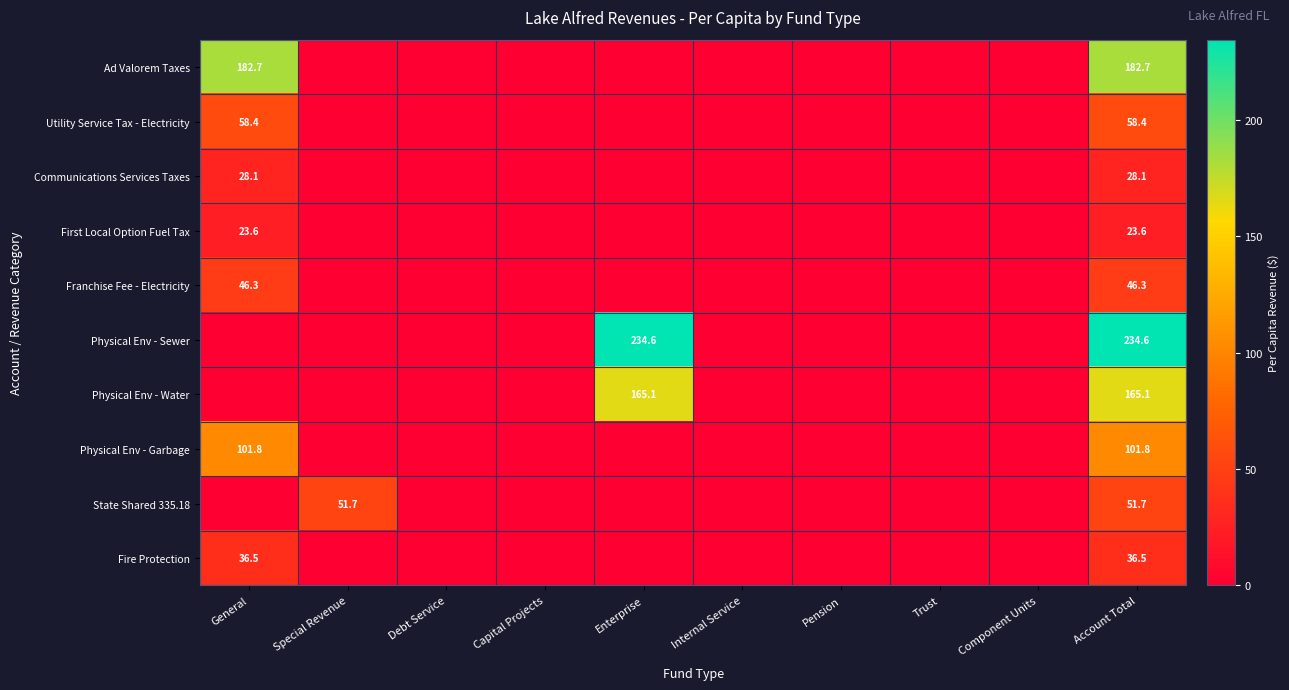

How many distinct data groups are displayed?

10